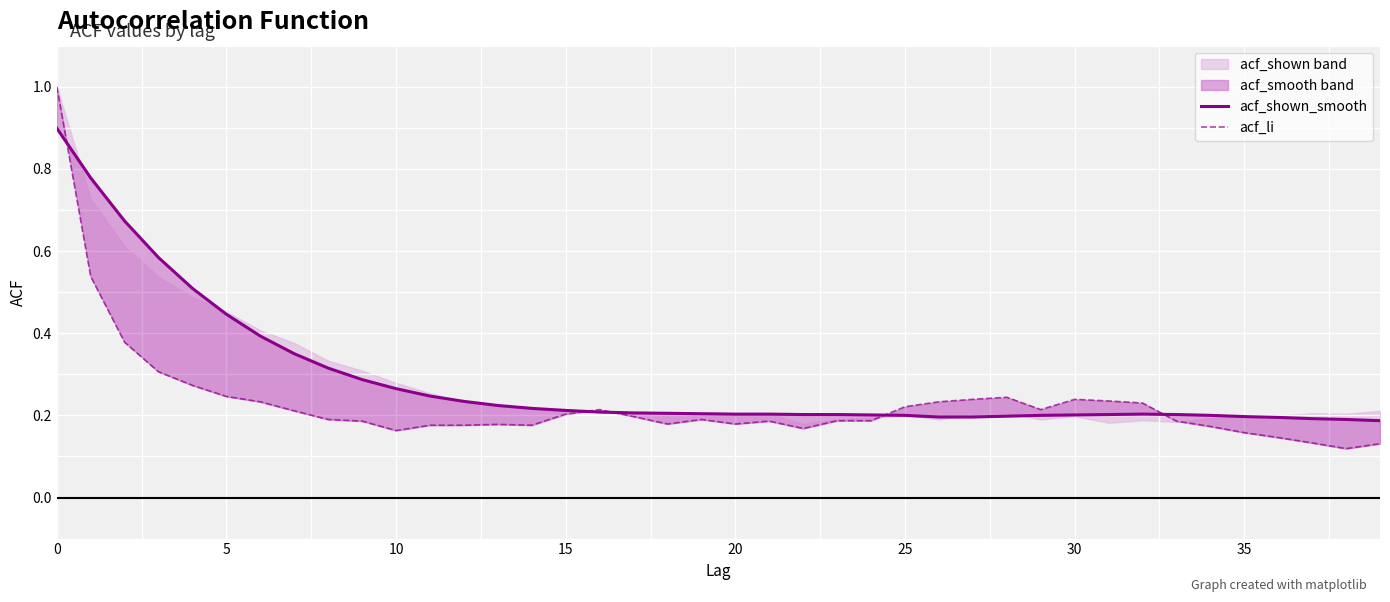

At which category does the chart reach its minimum across all series?

38